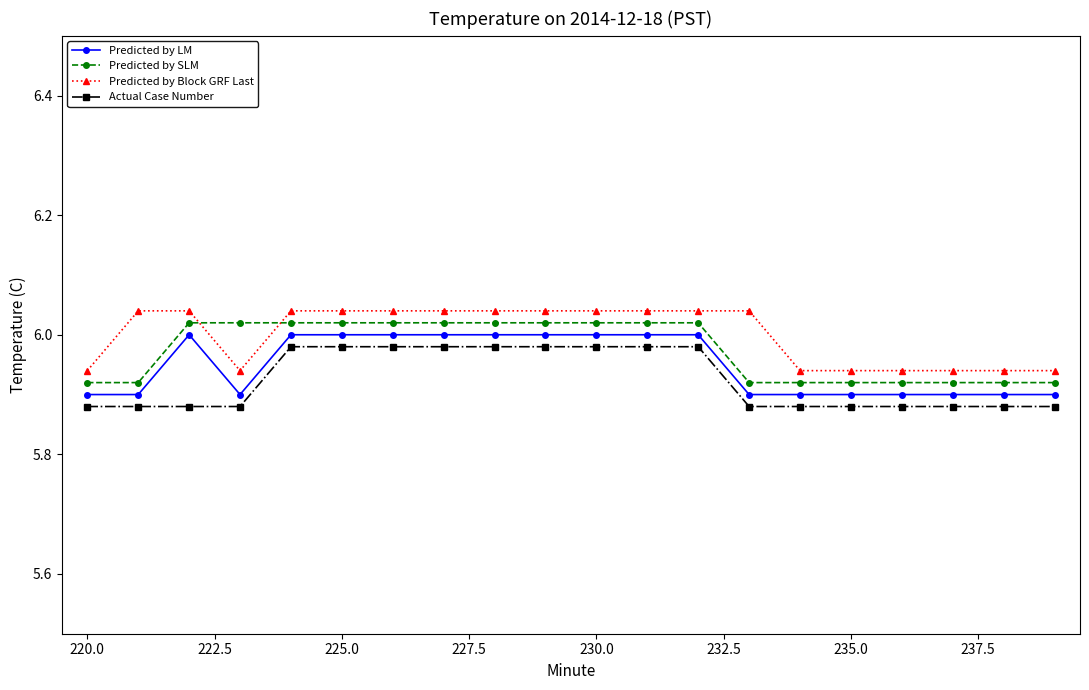

True or false: Predicted by Block GRF Last and Predicted by LM cross at least once.

False